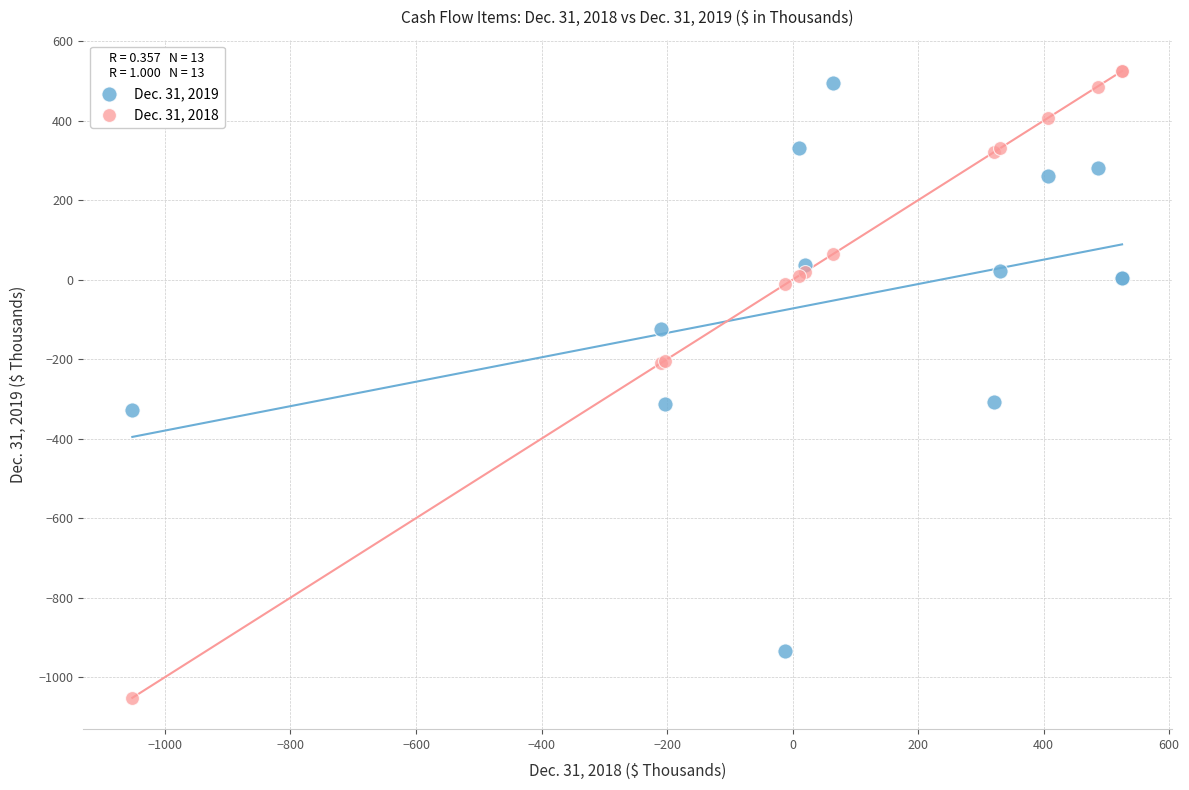

Which series has the largest Y range (max minus min)?

Dec. 31, 2018